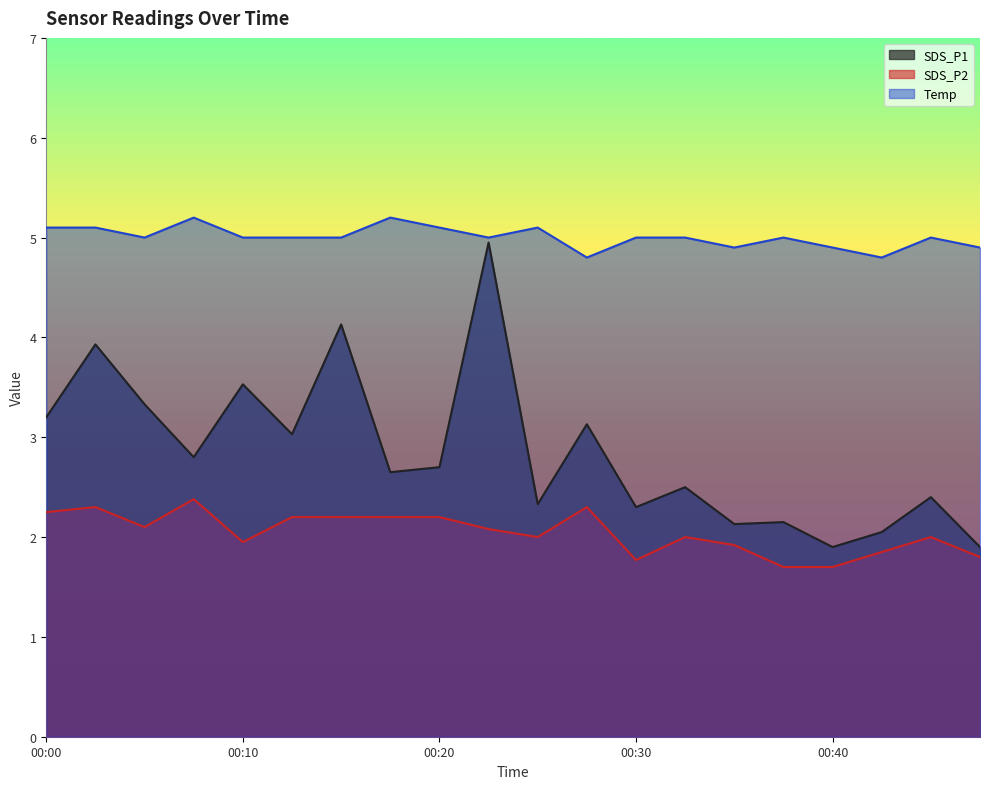

What is the value of the SDS_P1 point at the 12th from the left?

3.1